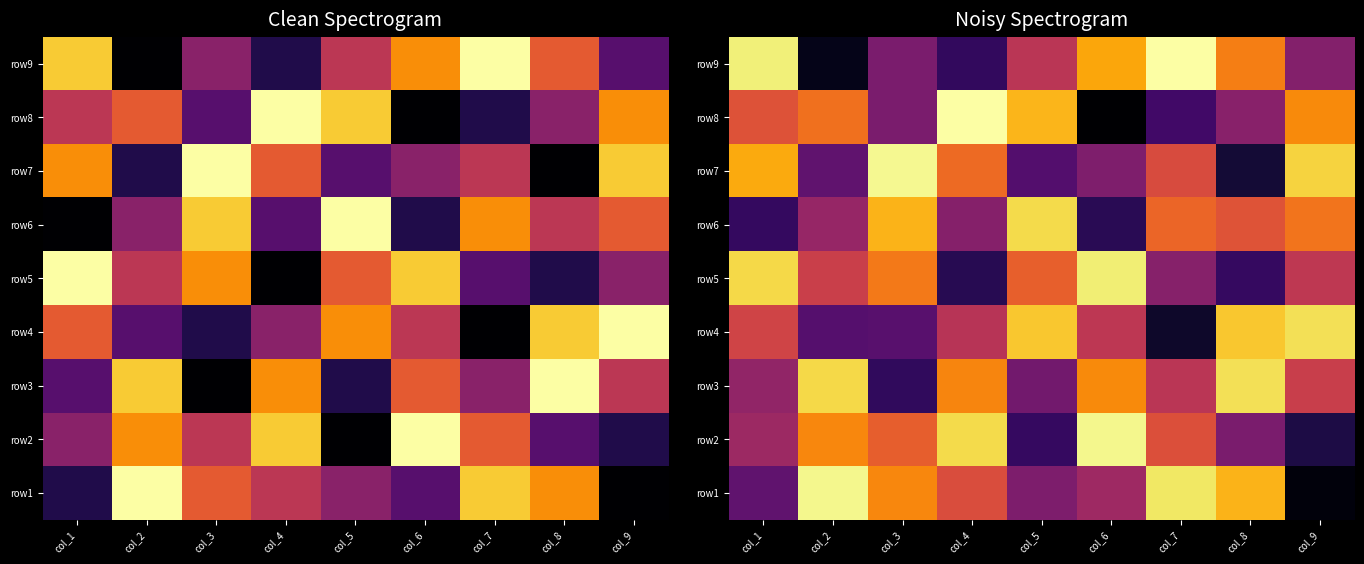

How many series are shown in this chart?

9